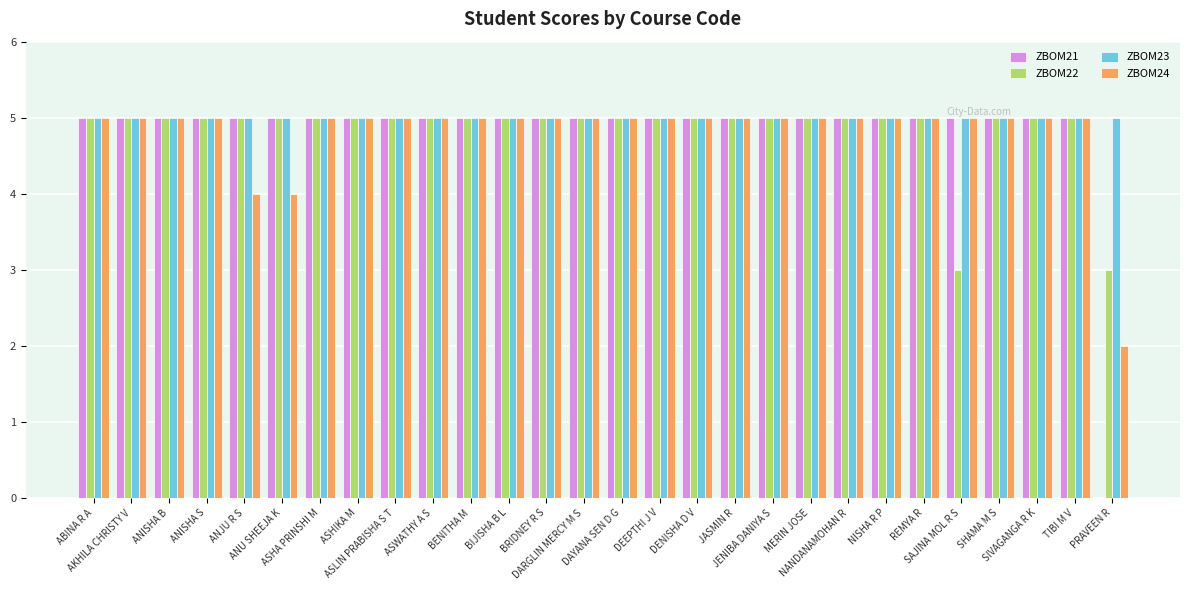

What are all the series names shown in the legend?

ZBOM21, ZBOM22, ZBOM23, ZBOM24